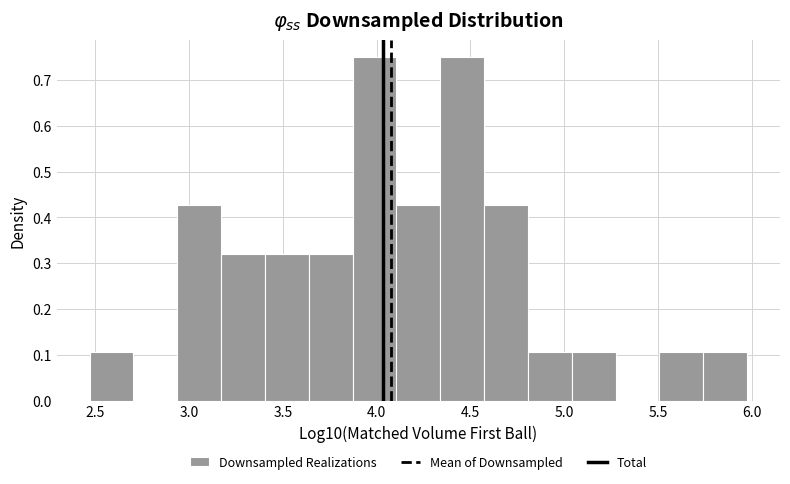

How tall is the bar that spans 3.40 to 3.65 on the x-axis? Neither the bar edges nor the heights are printed on the chart, so give them approximately, as read against the axes.

0.32